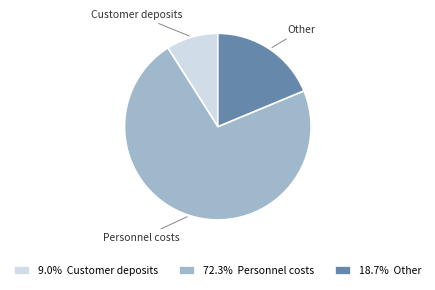

Is the sum of 72.3% Personnel costs and 18.7% Other greater than half?

Yes